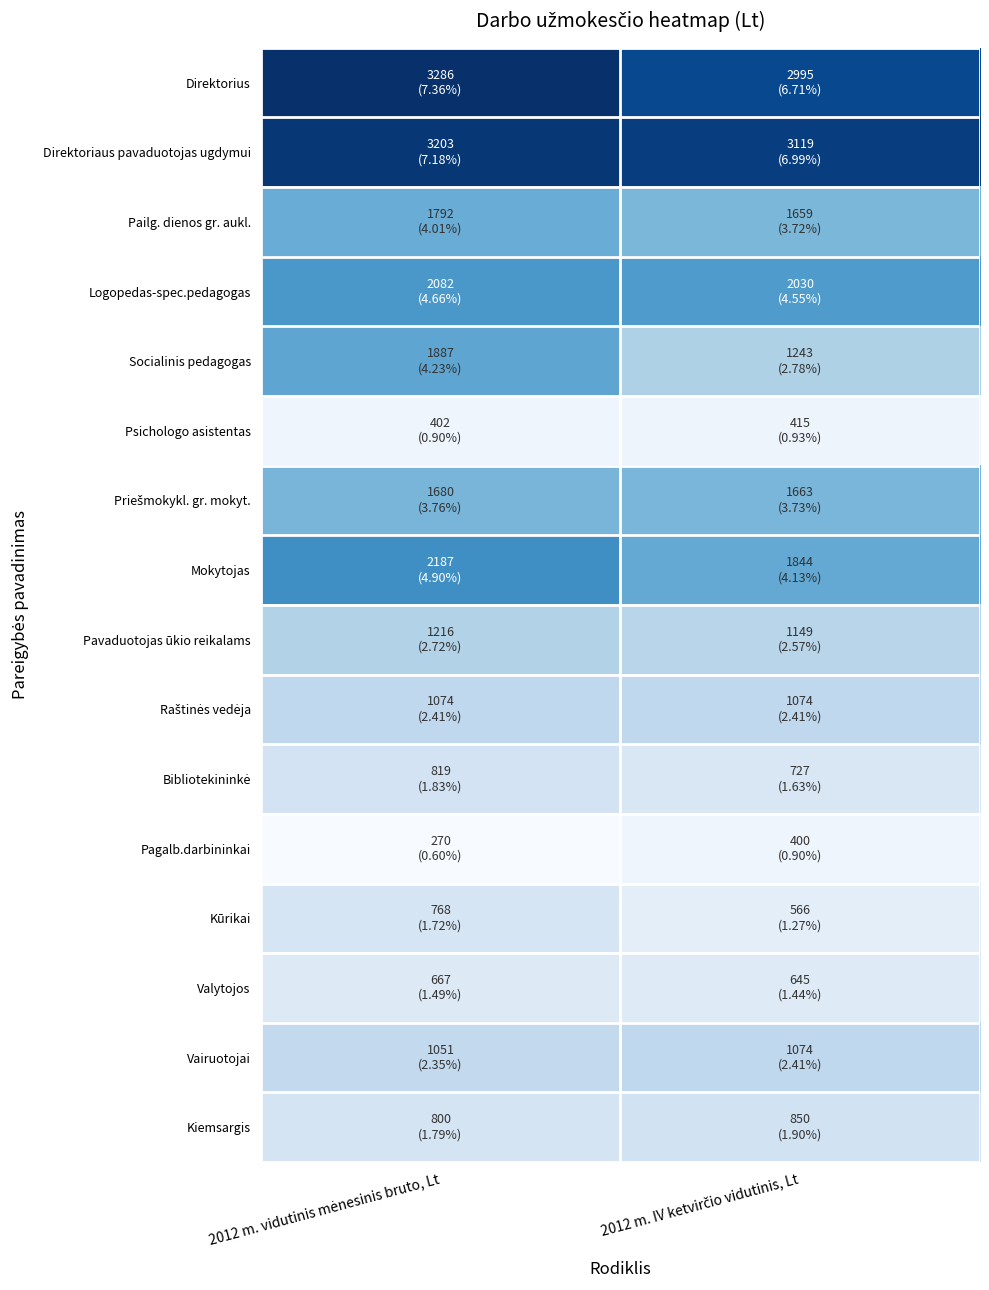

Which label corresponds to the smallest value in the chart?

2012 m. vidutinis mėnesinis bruto, Lt